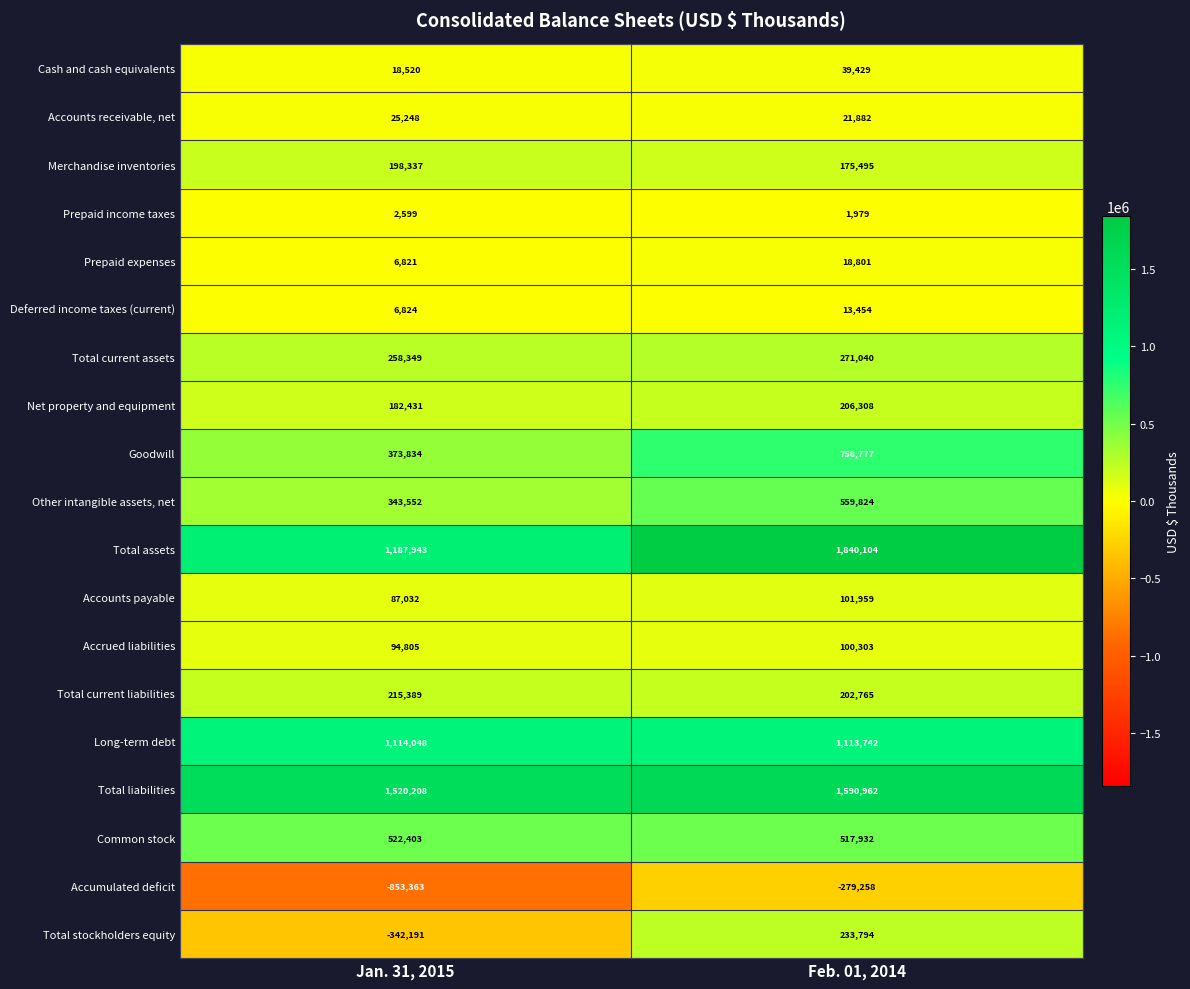

At which category is the sum across all series the highest?

Feb. 01, 2014